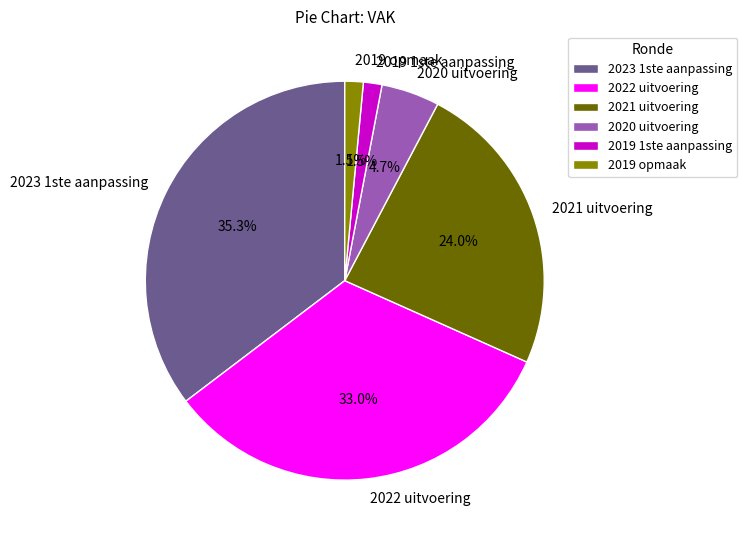

What is the largest slice in the pie chart?

2023 1ste aanpassing